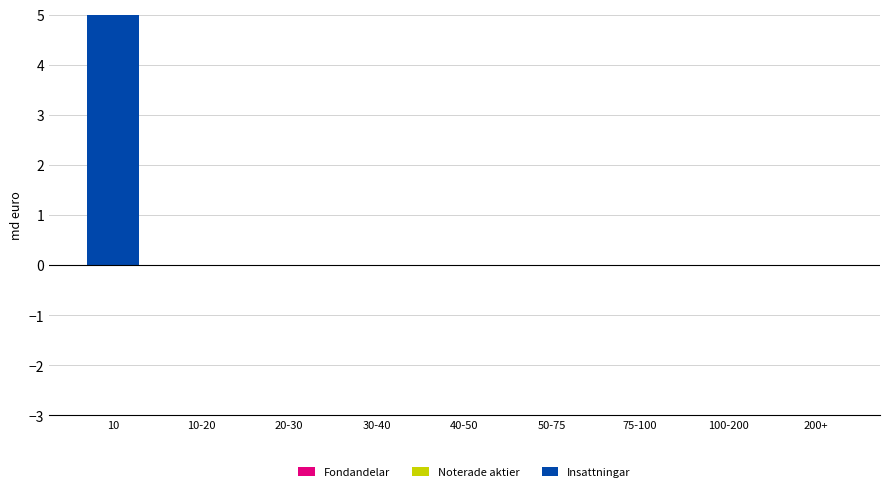

Between 20-30 and 75-100, which series saw the biggest shift?

Fondandelar